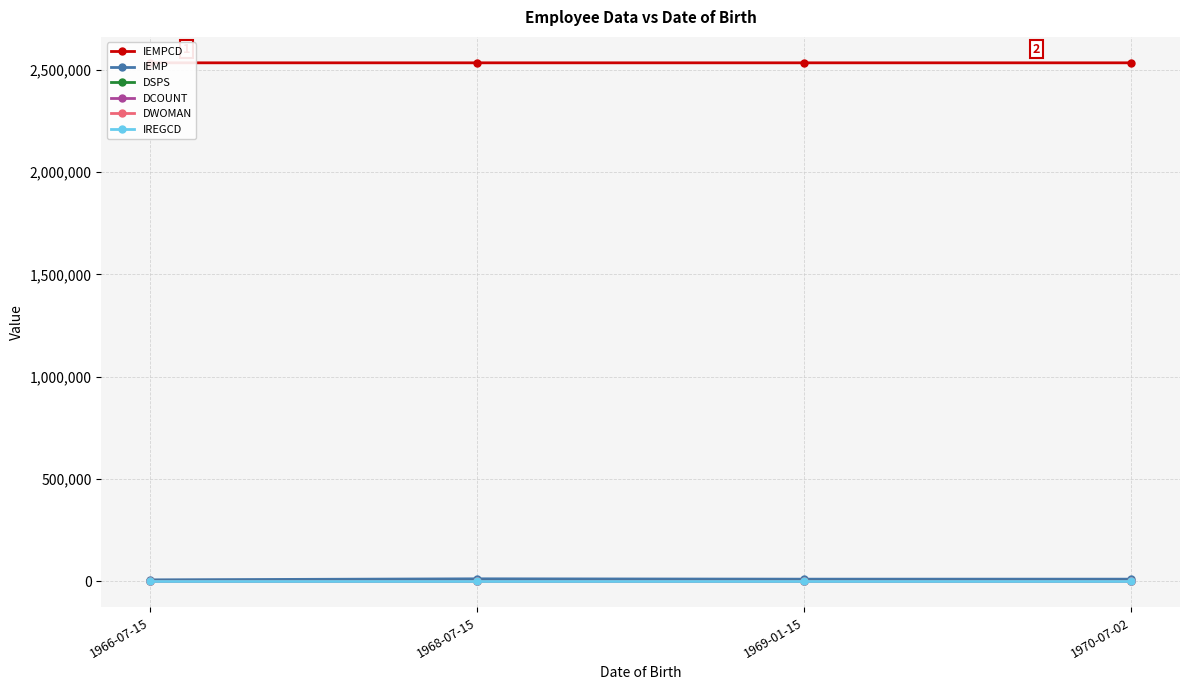

At which label does IEMP first exceed 10428?

1968-07-15